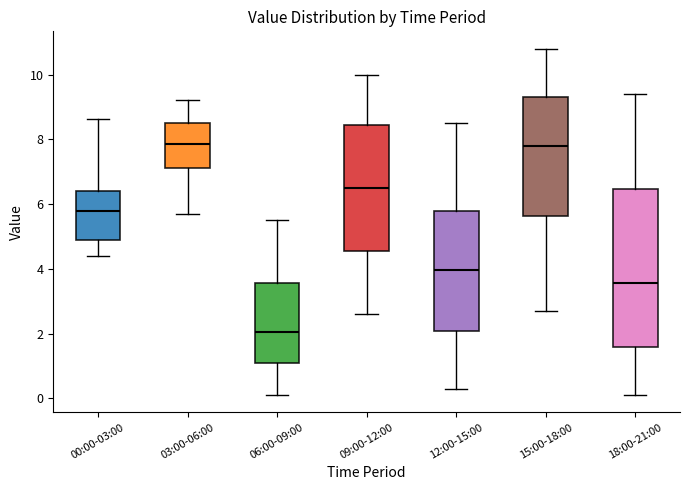

Which box has the lowest median line?

06:00-09:00